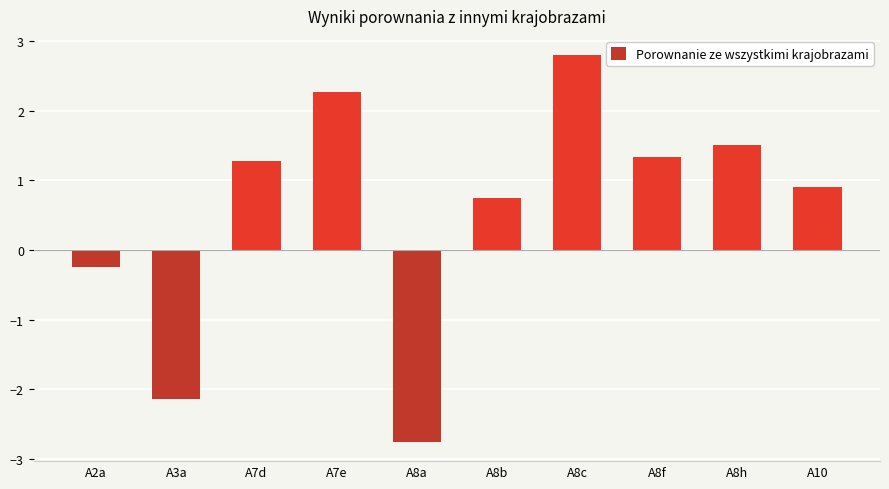

The value at A8a is -2.8. True or false?

True